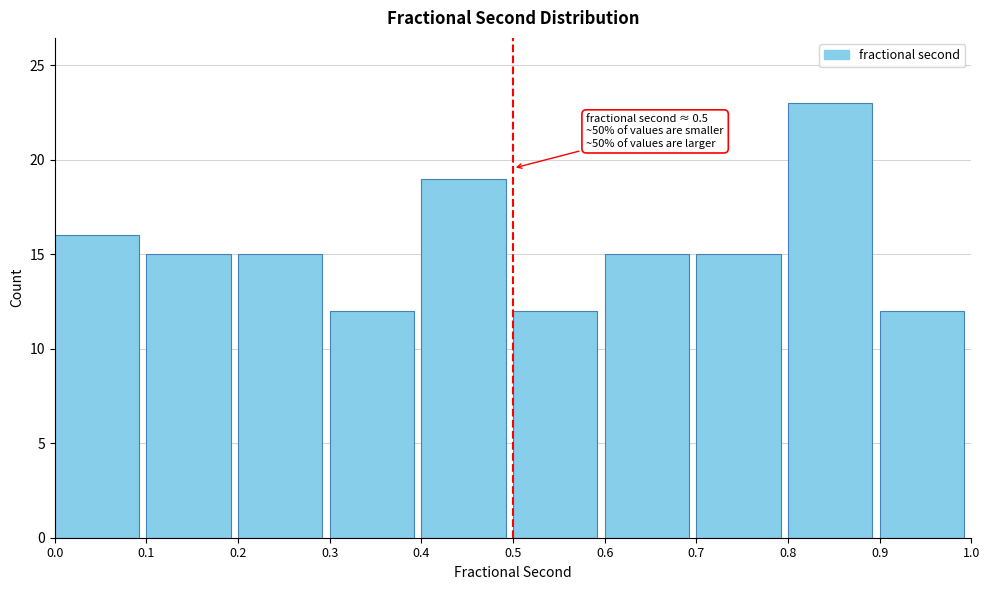

Over which range of the x-axis is the bar tallest?

0.8 to 0.9